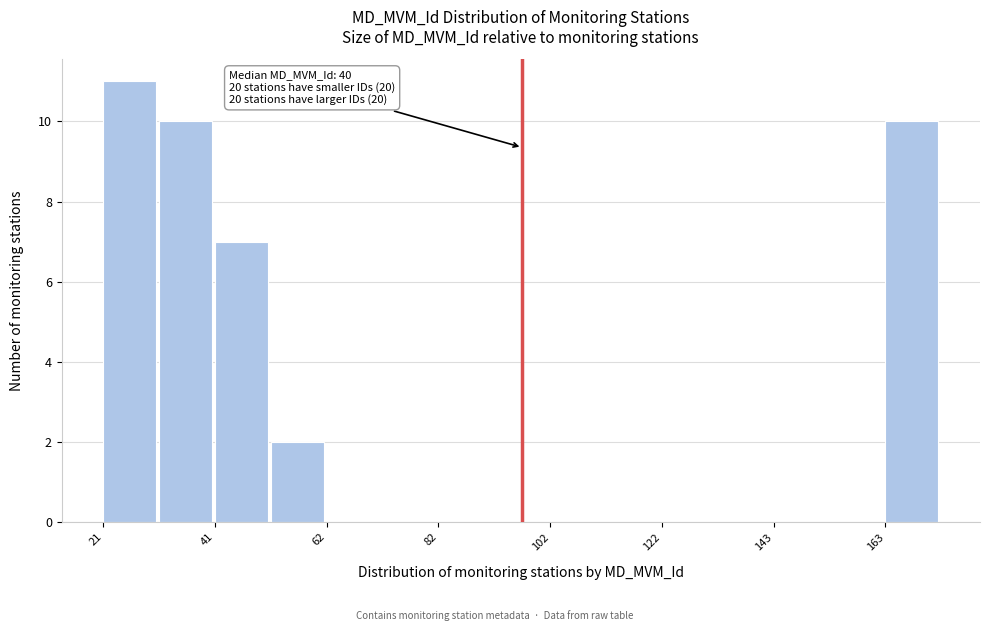

Around what value on the x-axis is the tallest bar? Give the approximate position of its centre, as read against the axis.

25